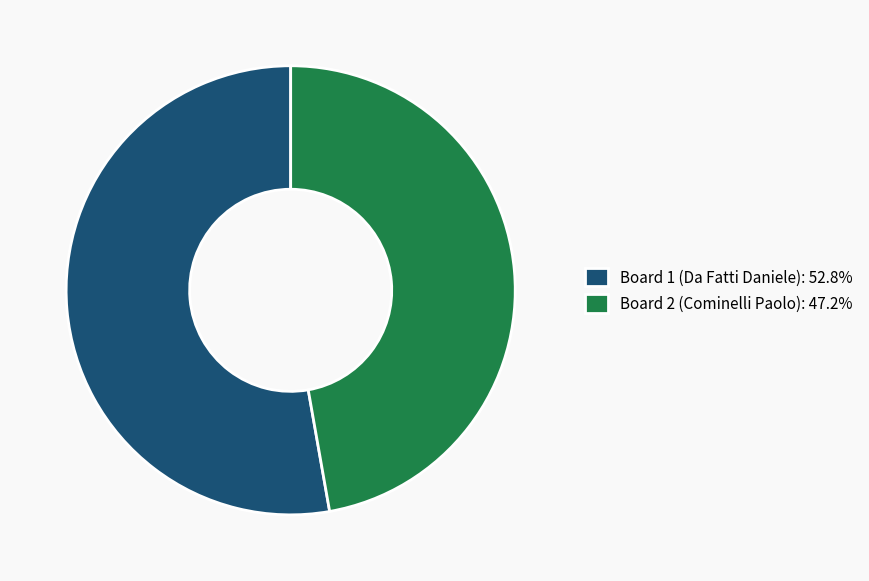

Is the sum of Board 2 (Cominelli Paolo): 47.2% and Board 1 (Da Fatti Daniele): 52.8% greater than half?

Yes